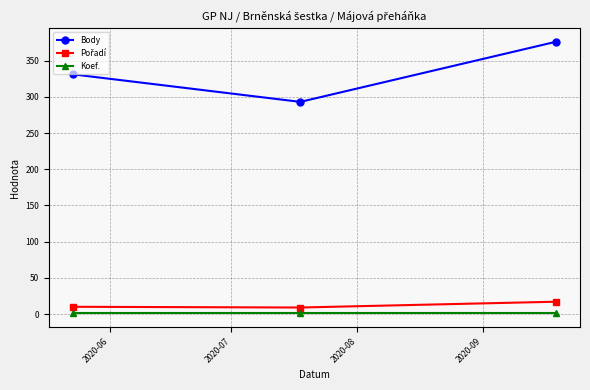

How many series are shown in this chart?

3